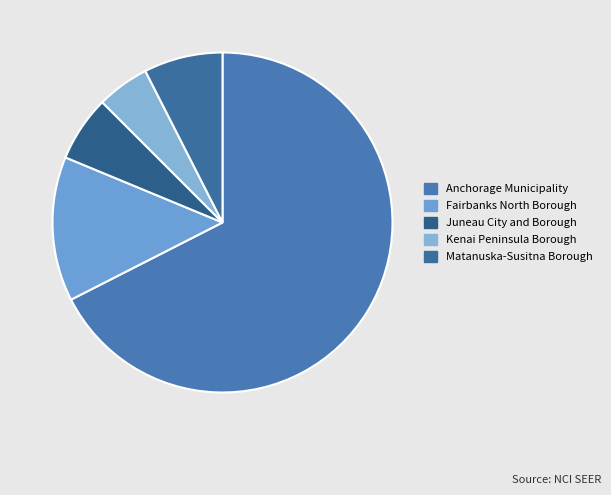

Is it true that Anchorage Municipality is 76% of the pie?

False